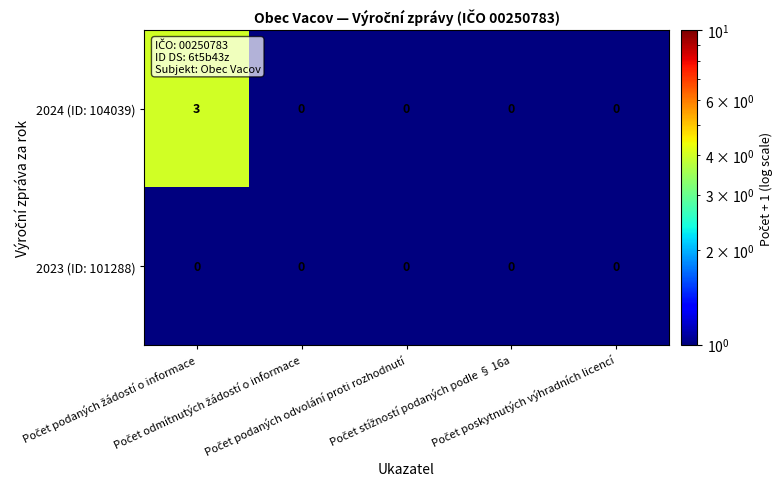

Which series has the largest total across all categories?

2024 (ID: 104039)